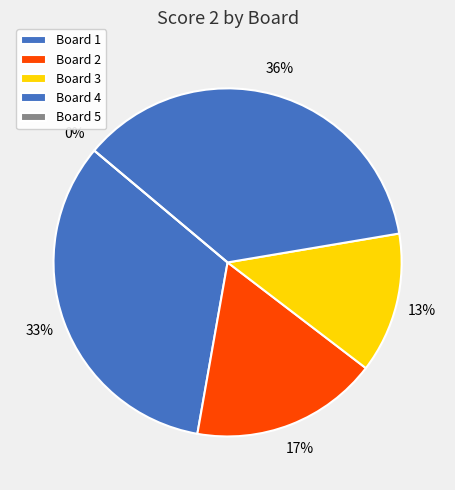

To the nearest percent, what is the average slice percentage?

20%